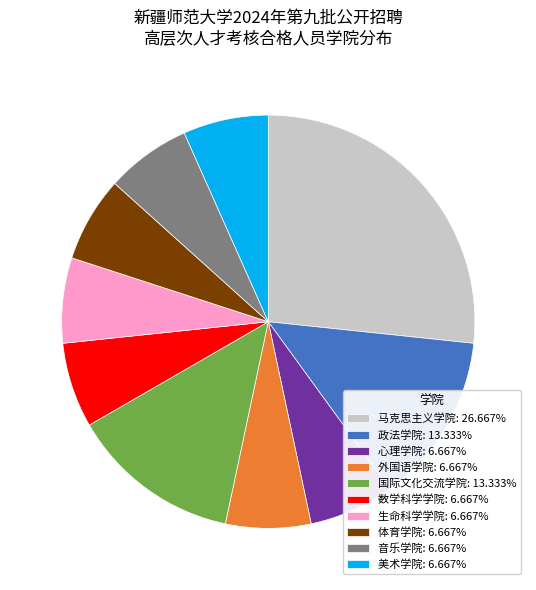

Approximately how many times larger is the value at 马克思主义学院: 26.667% compared to 生命科学学院: 6.667%?

4.0